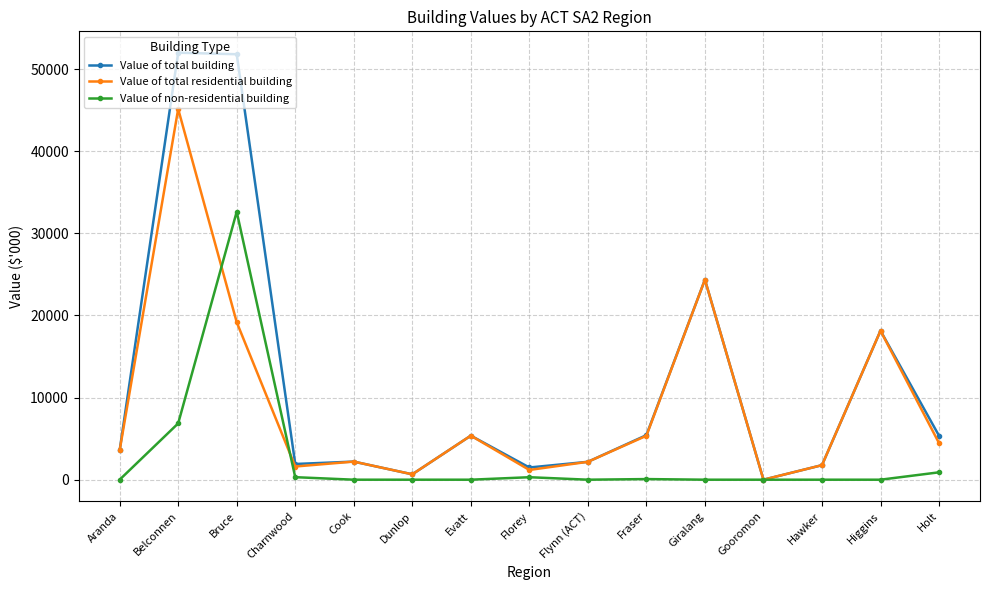

What is the total value across all series at Flynn (ACT)?

4355.6